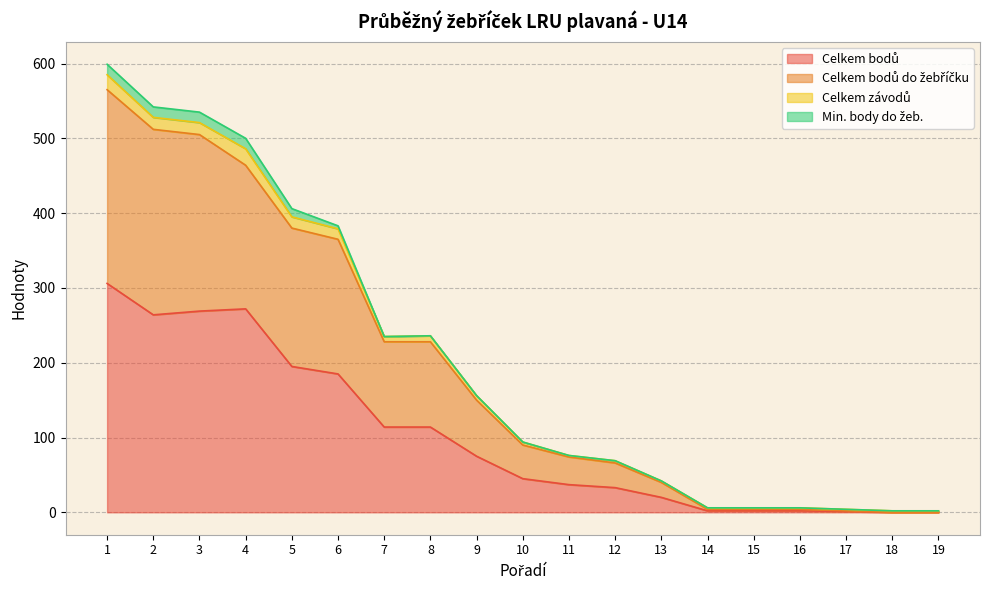

Is it true that Celkem bodů equals 269 at 3?

True